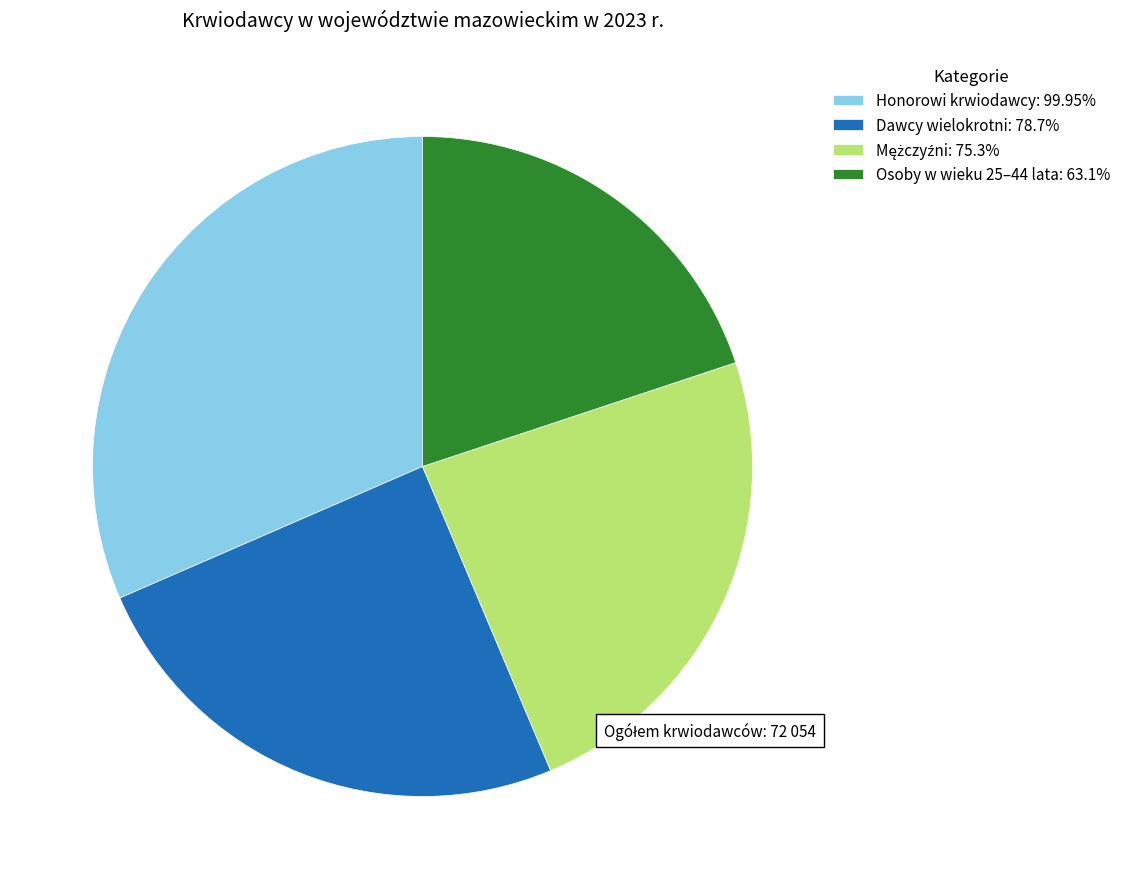

Is there a majority slice in this chart?

No